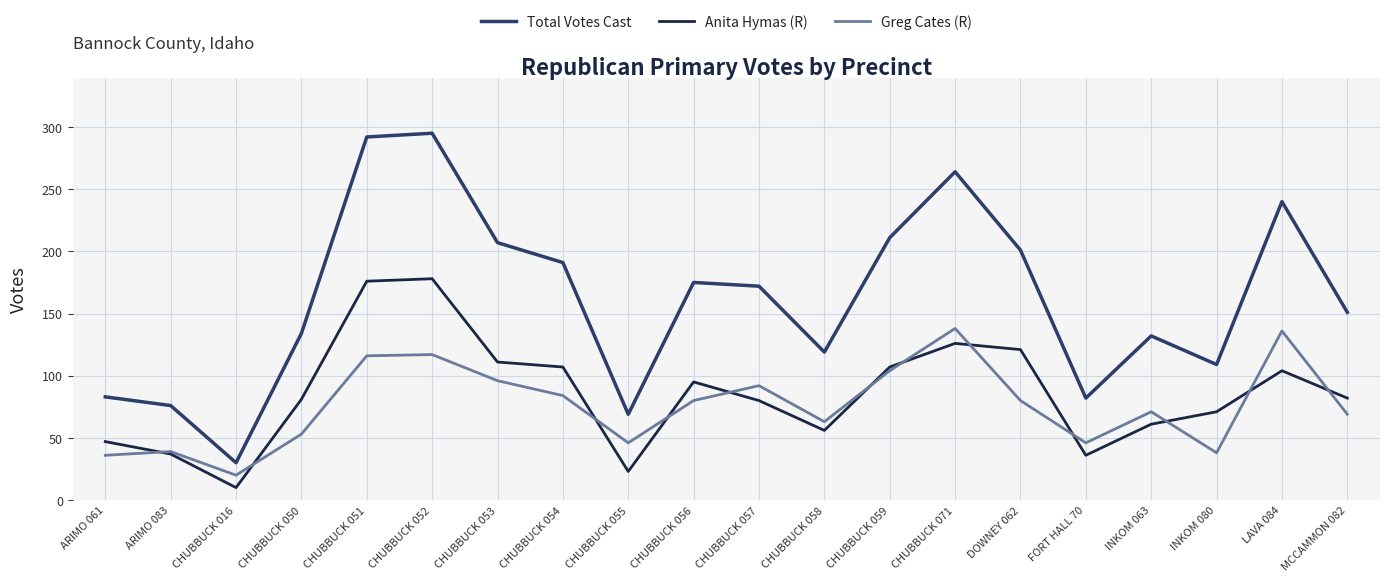

What is the difference between the maximum and second lowest values in the Anita Hymas (R) series?

155